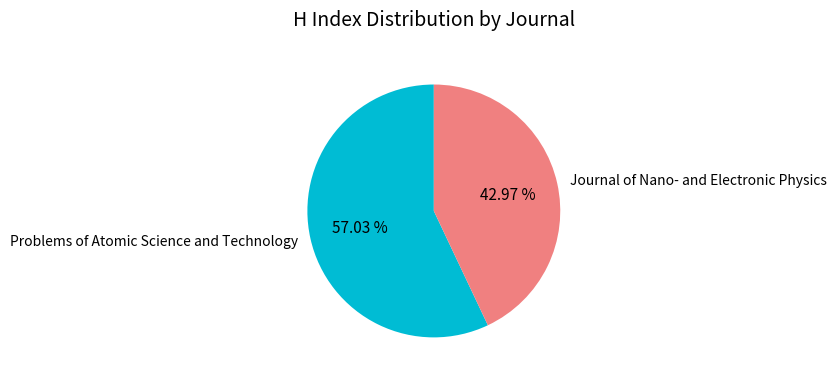

Count the number of slices in the pie.

2